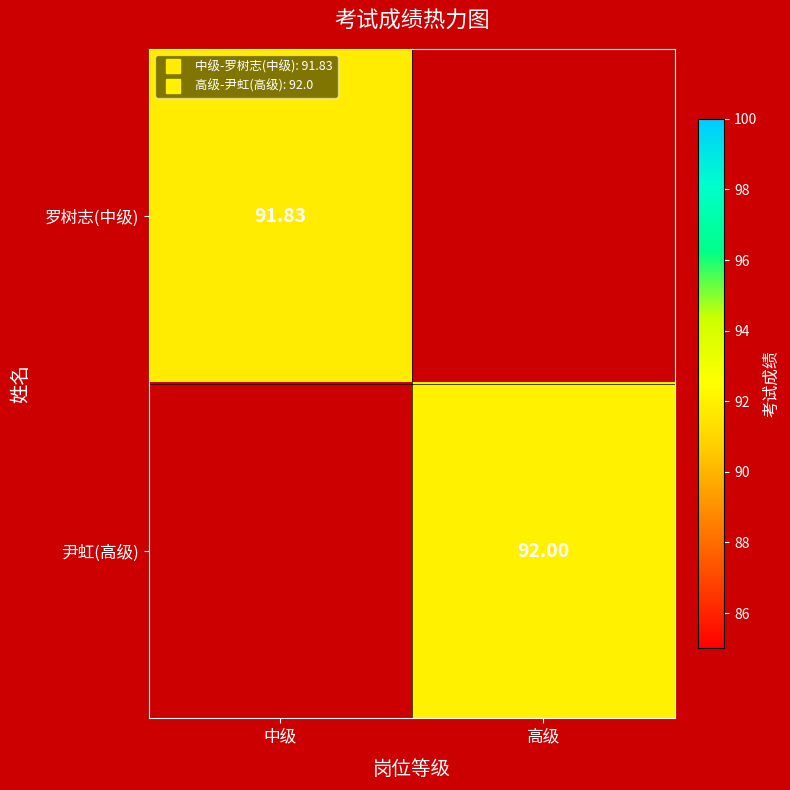

How many categories are shown in the chart?

2